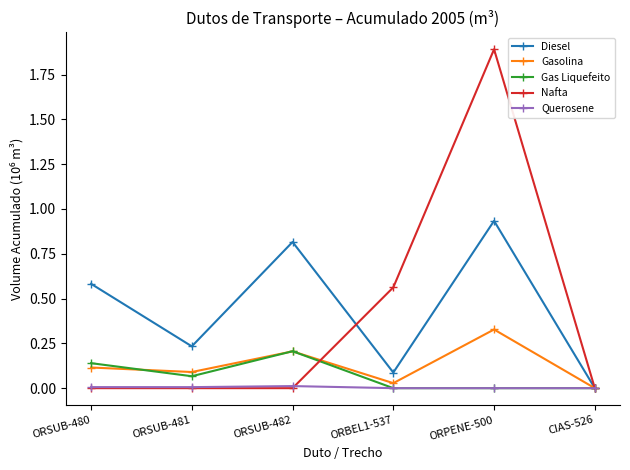

What is the difference between the Diesel values at ORBEL1-537 and ORSUB-480?

0.5